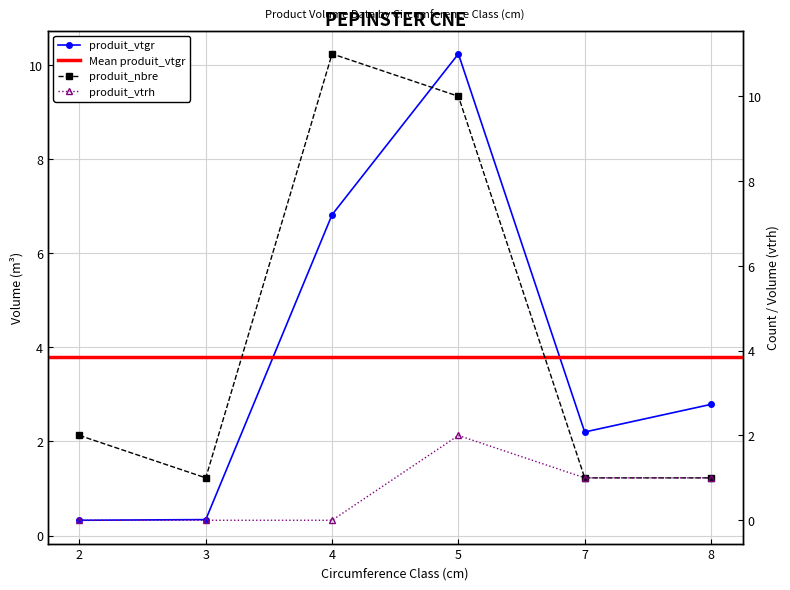

How many interior local peaks does the produit_nbre series have?

1